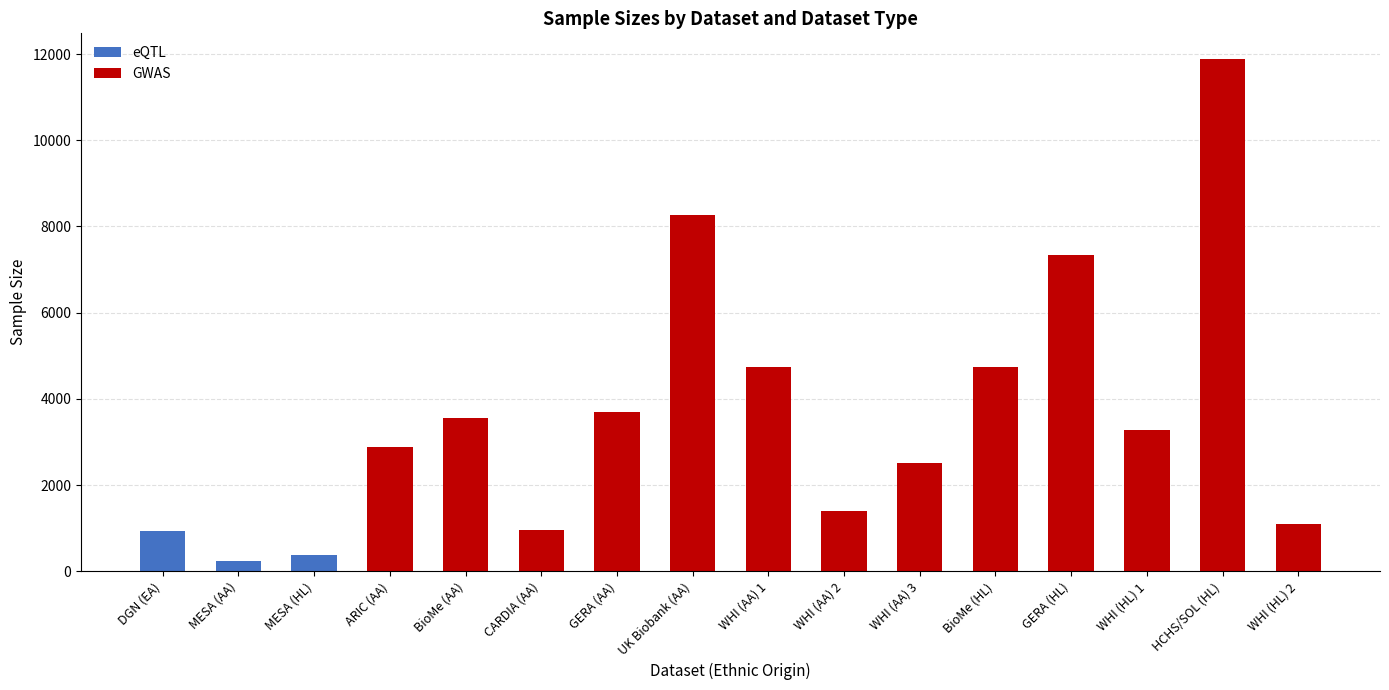

What is the total value across all series at CARDIA (AA)?

953